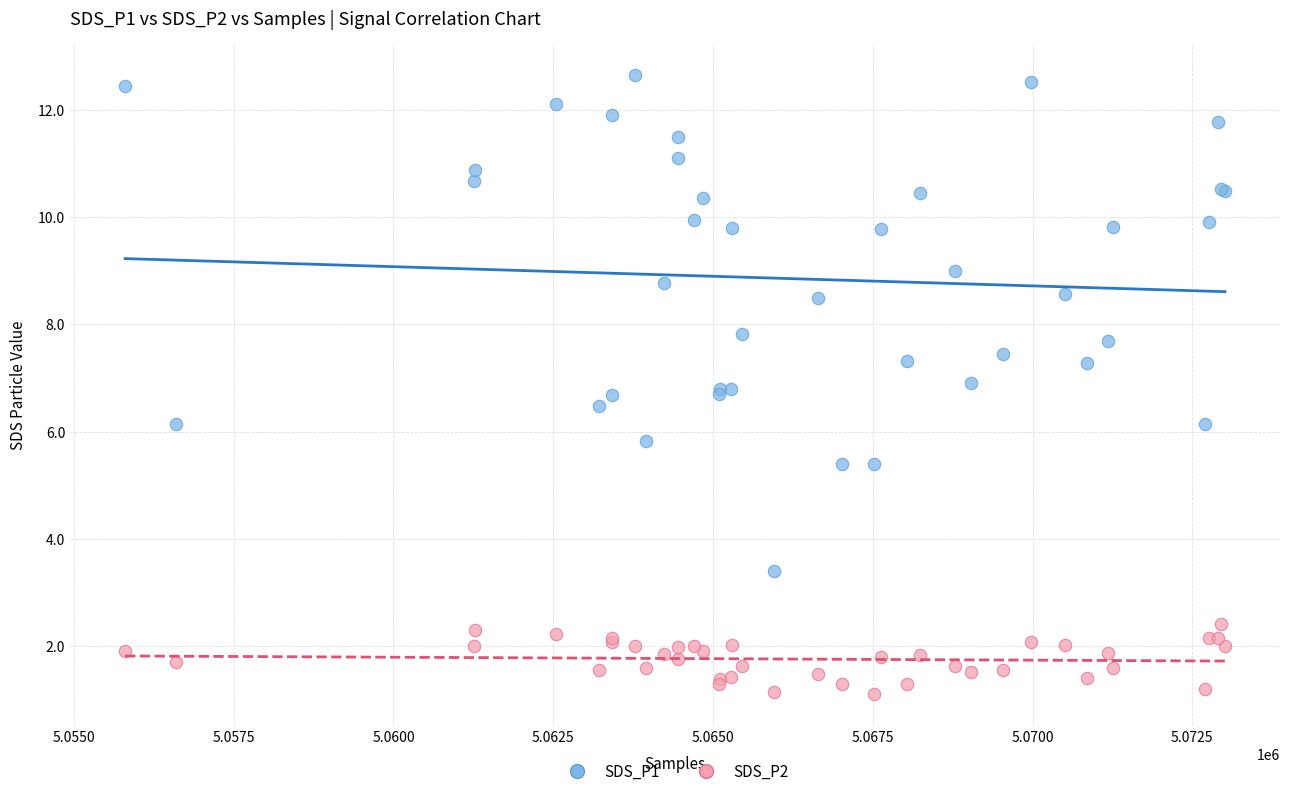

Which series reaches the maximum Y coordinate?

SDS_P1